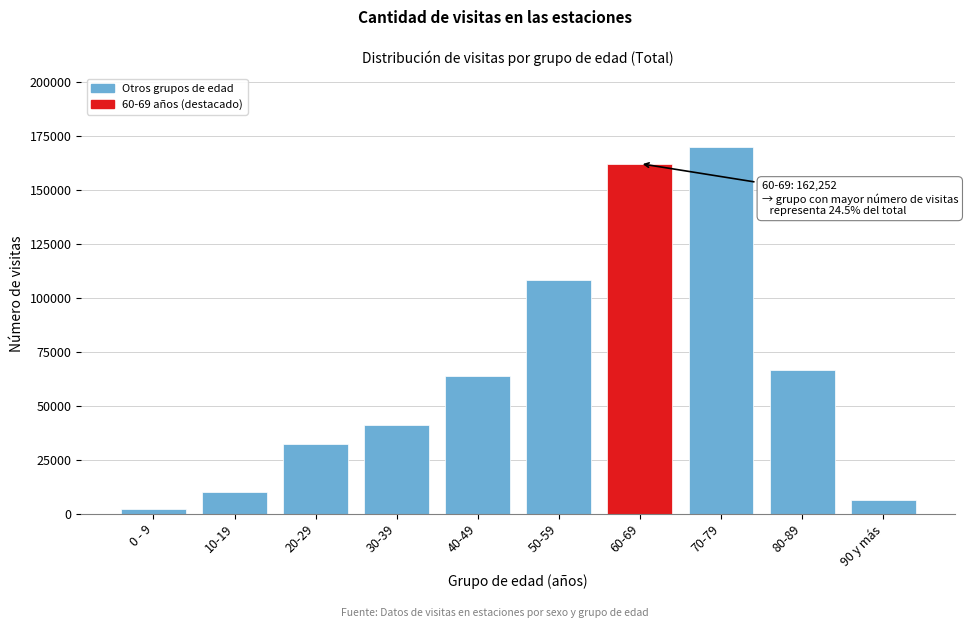

Reading right to left, list all the values displayed in this chart.

6269	66399	169979	162252	108486	63714	41260	32145	10027	2303